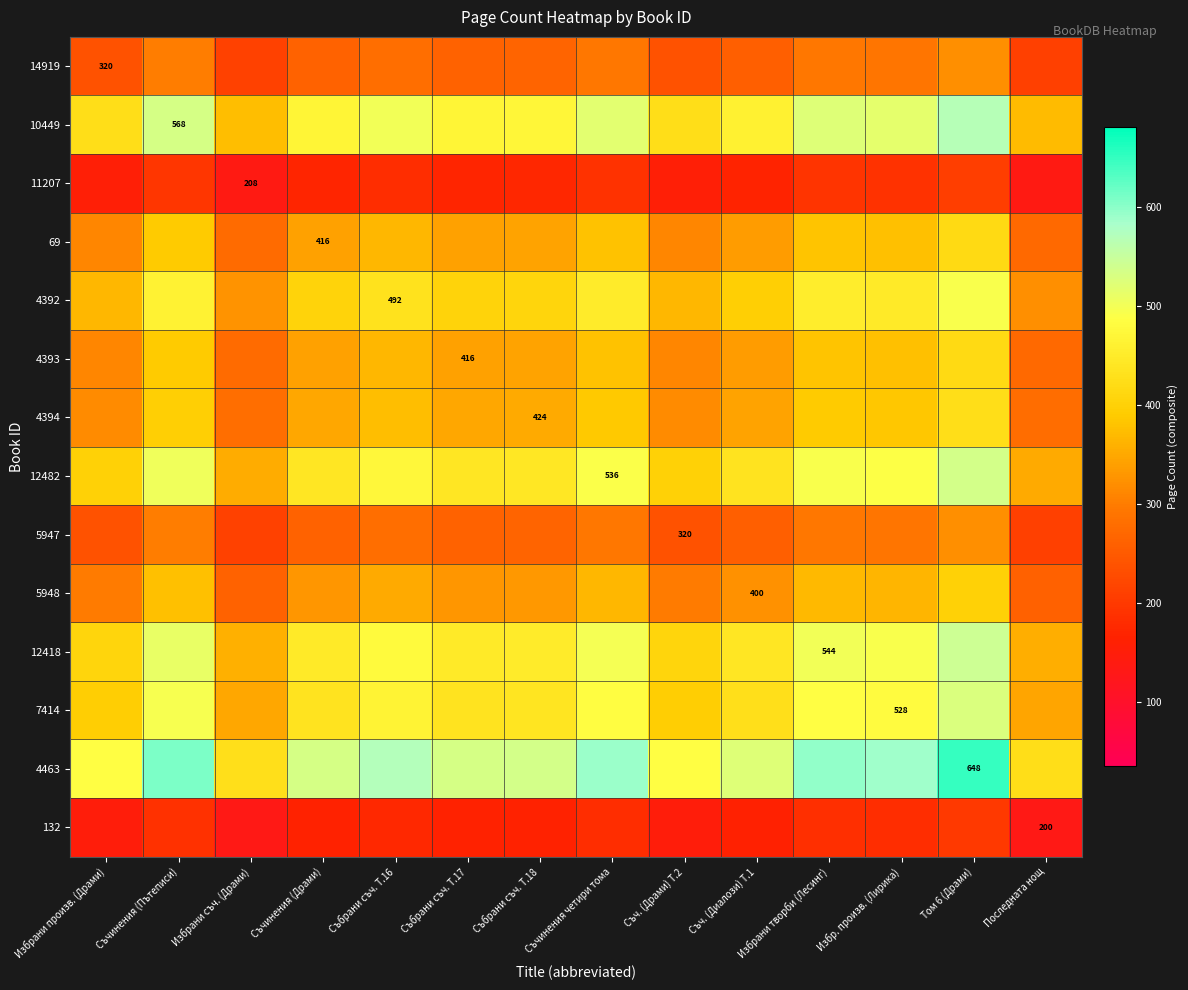

True or false: 69 has a value of 543.3 at Съчинения (Драми).

False